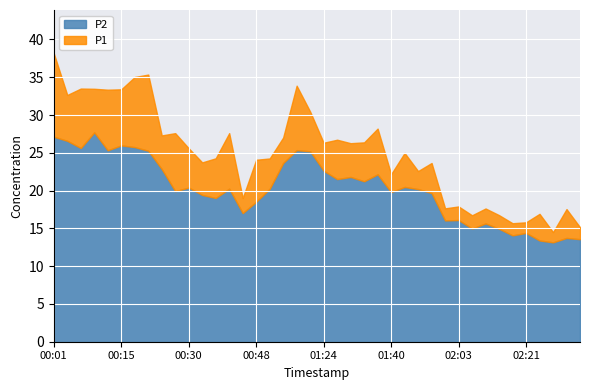

What is the value of the P2 point at the 25th from the left?

22.1